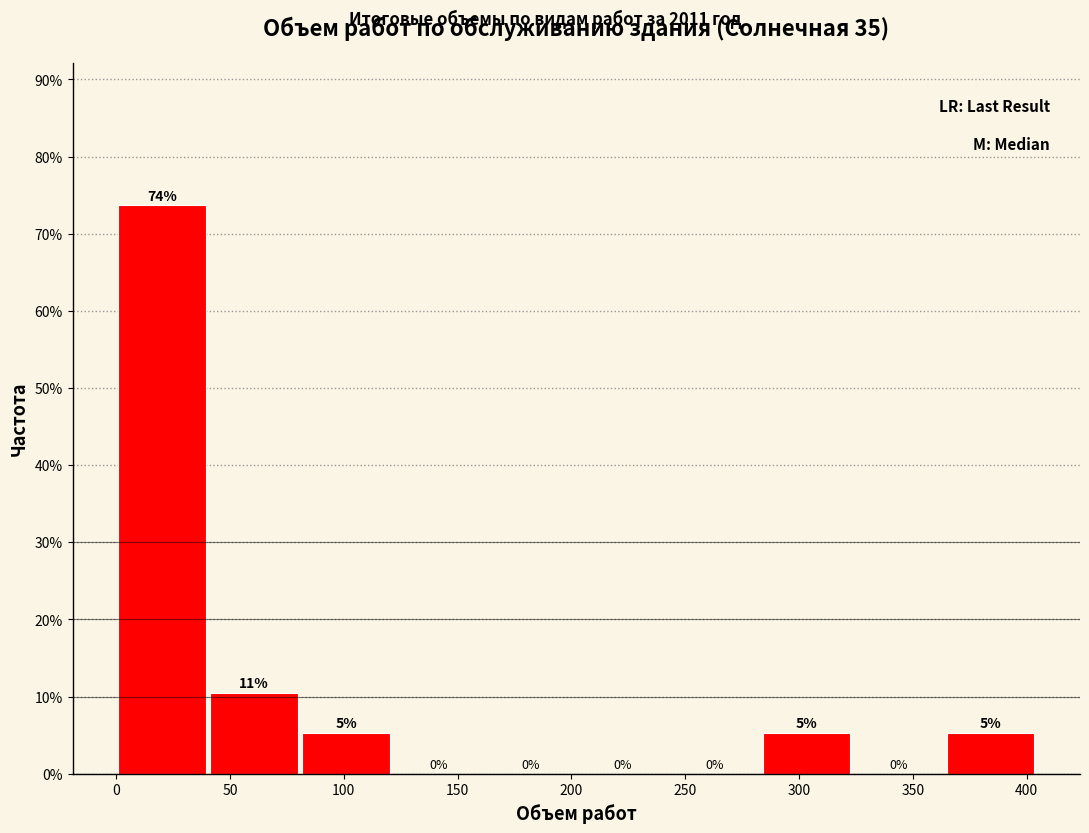

Over which range of the x-axis is the bar tallest?

0 to 40